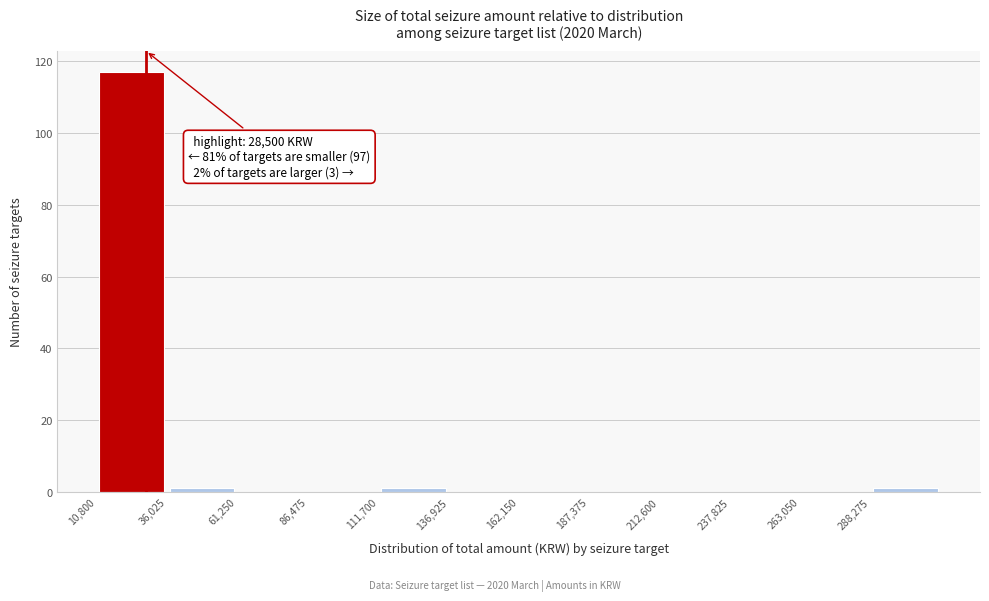

Over which range of the x-axis is the bar tallest?

10000 to 35000